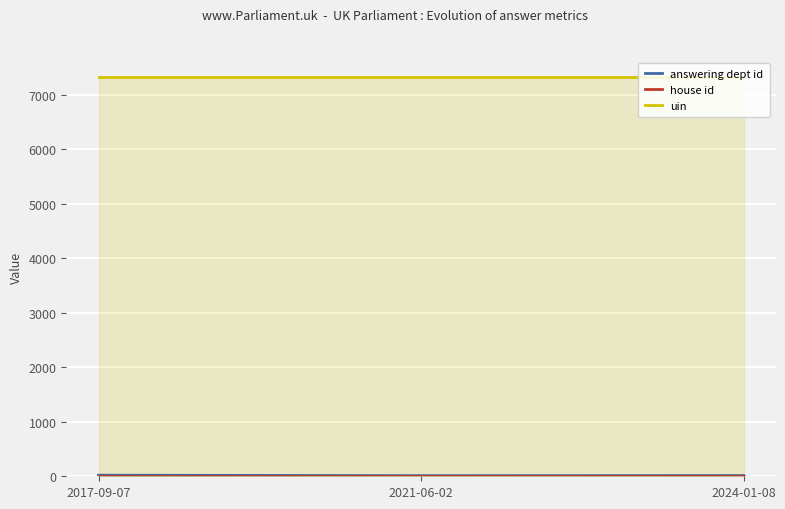

The house id series shows 1 at 2017-09-07. True or false?

False